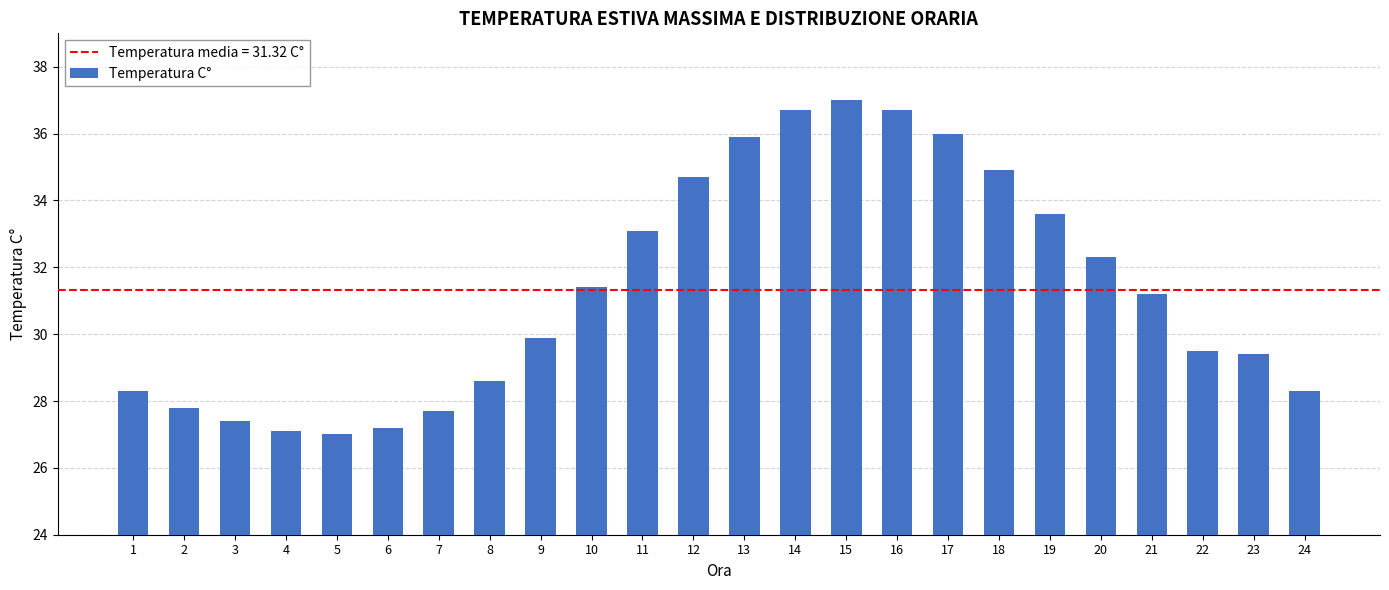

The chart shows a value of 37.0 at 15. True or false?

True